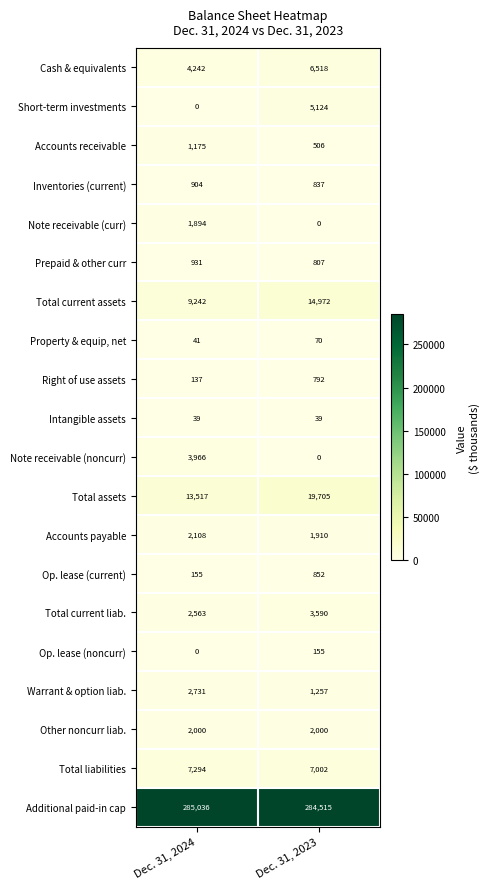

What is the difference between the Accounts payable values at Dec. 31, 2023 and Dec. 31, 2024?

198